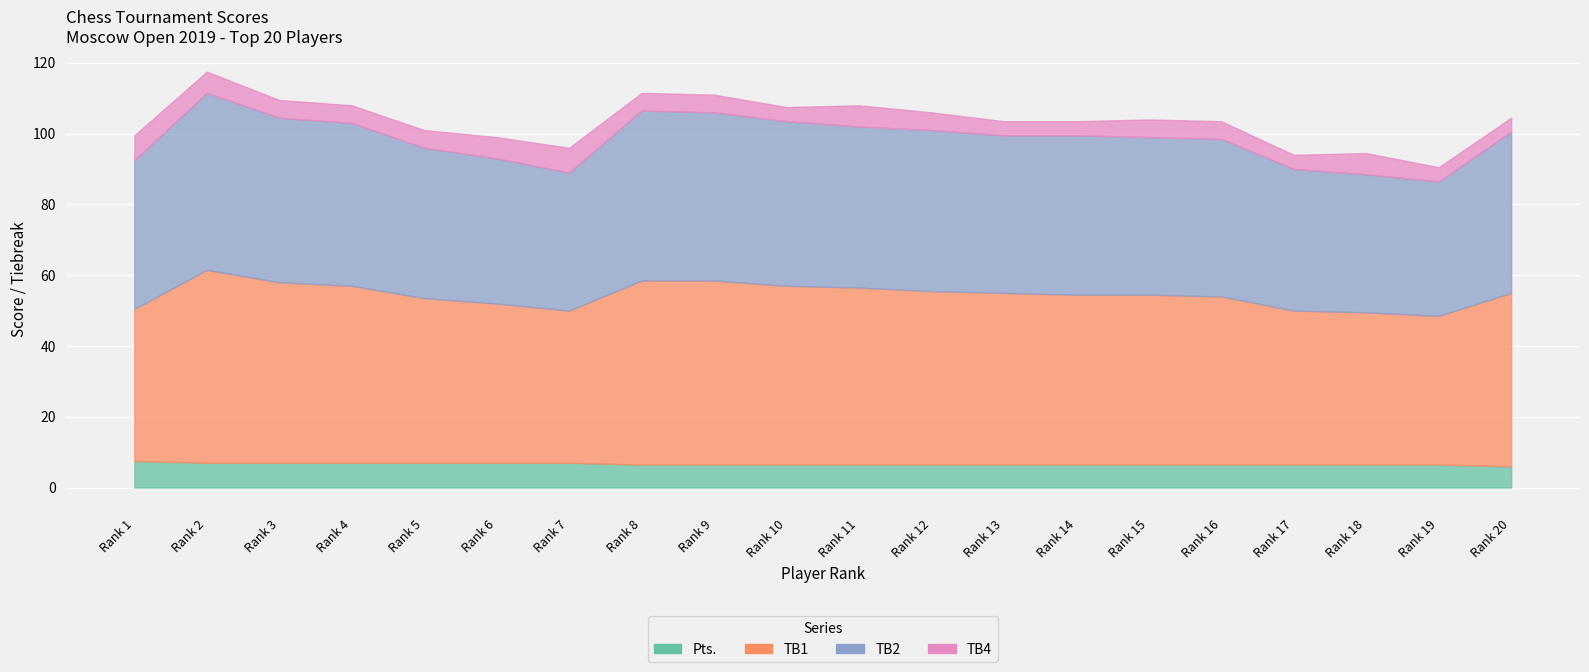

Does the chart display data point markers on the line(s)?

No